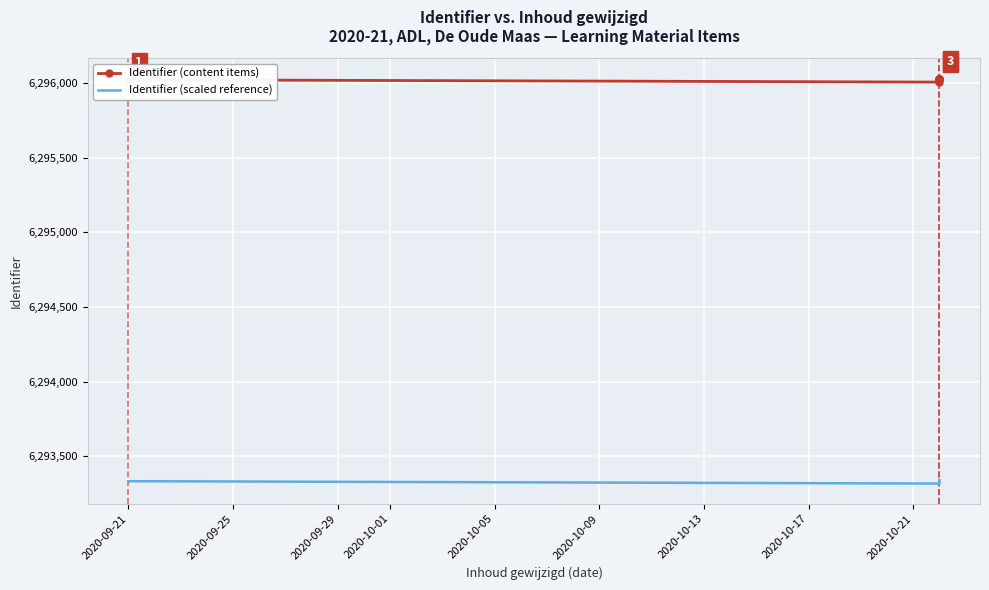

List the series in order of their peak value, lowest first.

Identifier (scaled reference), Identifier (content items)